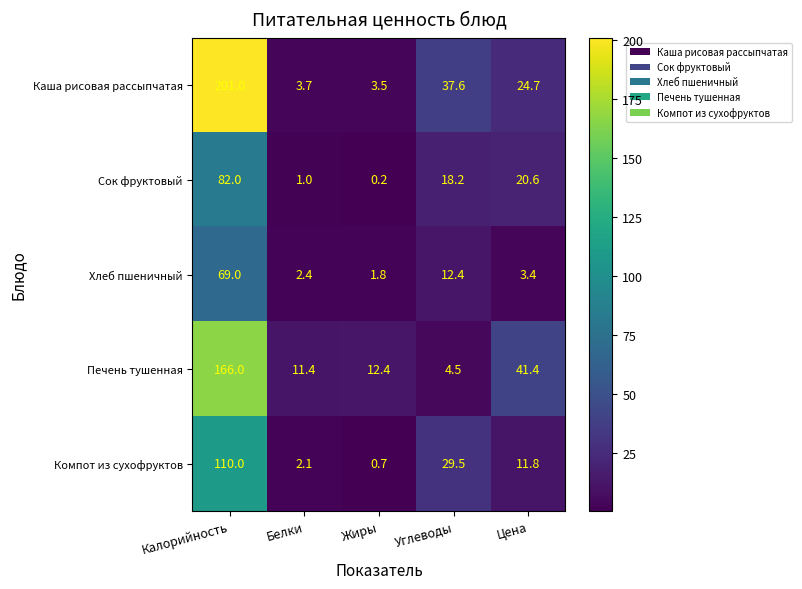

Which category has the lowest value in the Каша рисовая рассыпчатая series?

Жиры